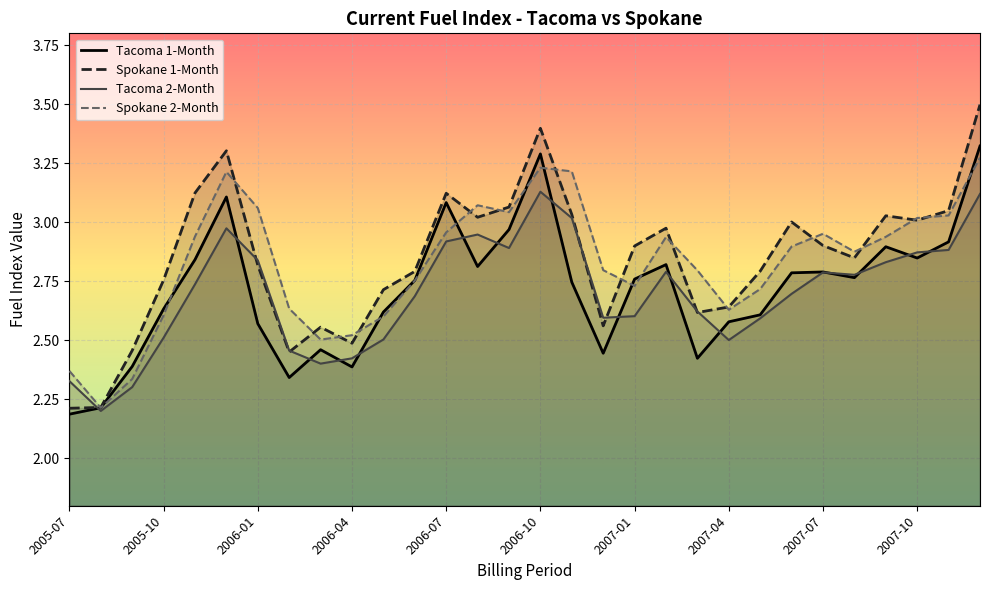

What is the approximate value of Spokane 2-Month at 2007-09?

2.9